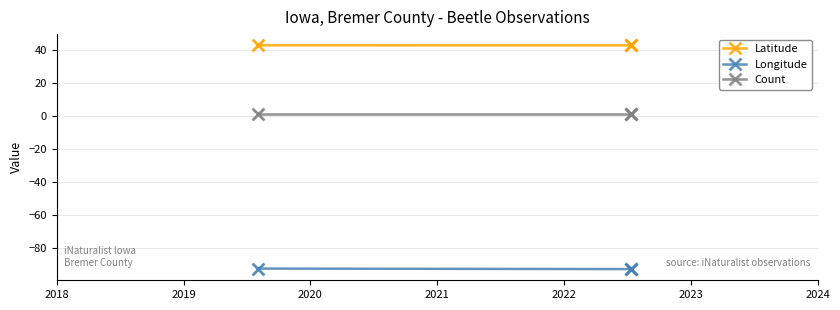

Which series has the largest total across all categories?

Latitude